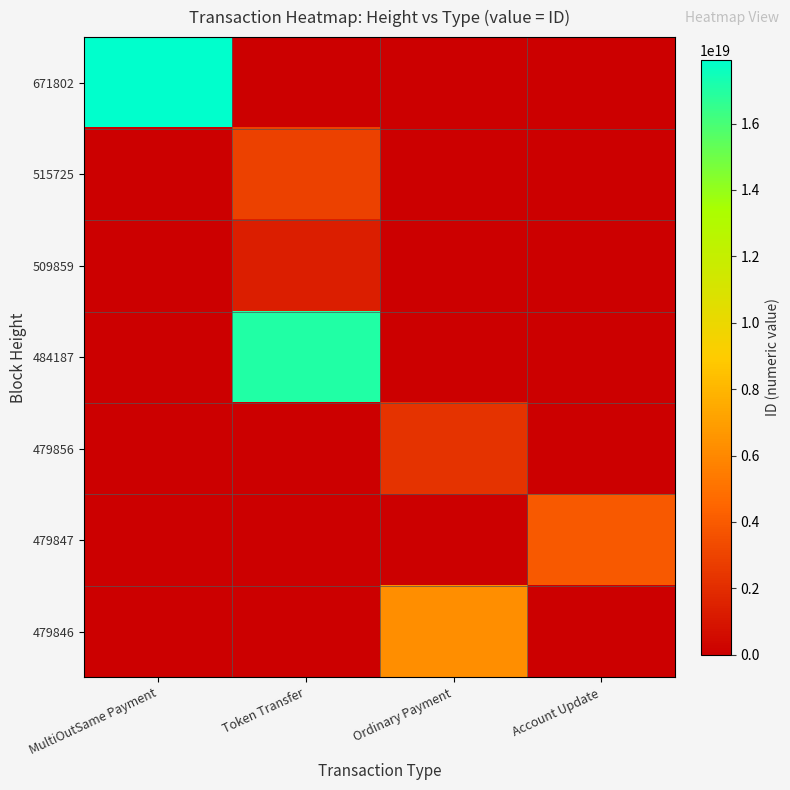

At how many categories does at least one series exceed 10889703523450038272?

2